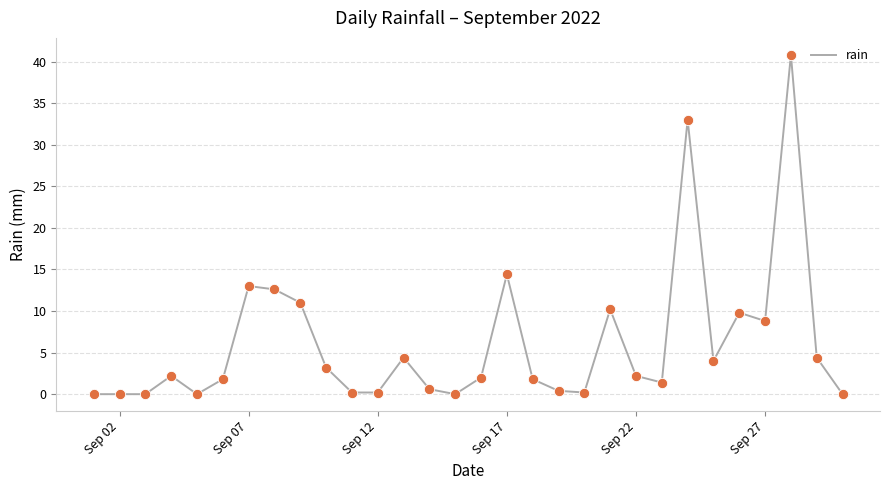

What is the difference between the maximum and minimum values?

40.8